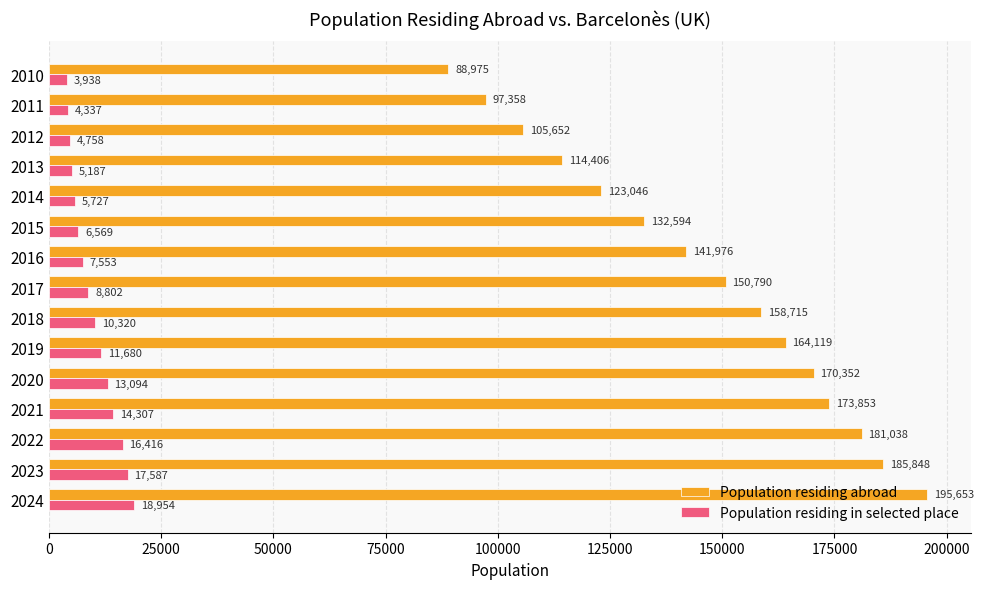

What is the maximum value for Population residing abroad?

195653